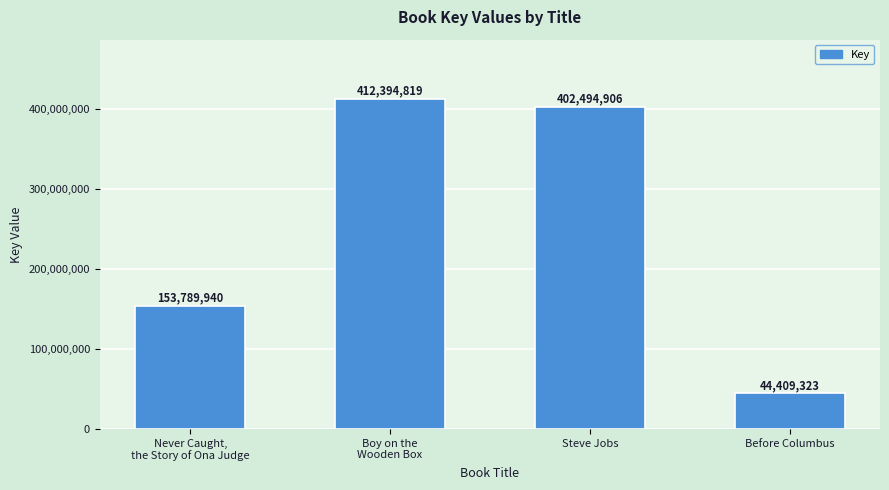

Which label corresponds to the largest value in the chart?

Boy on the
Wooden Box